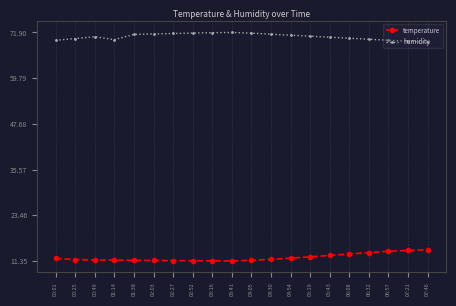

What is the sum of all temperature values?

245.4